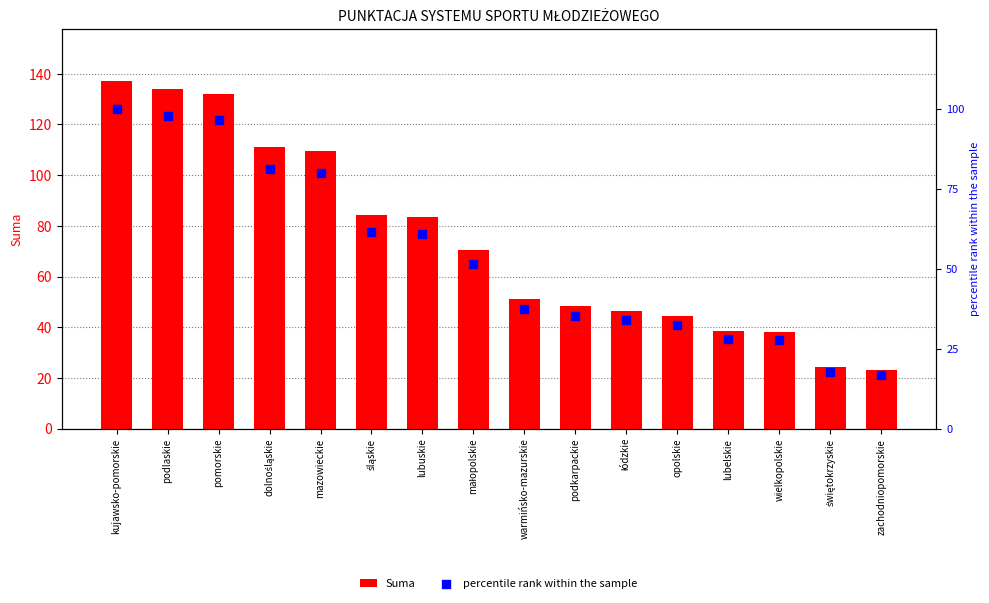

Is the value of percentile rank within the sample at pomorskie greater than the value of Suma at małopolskie?

Yes